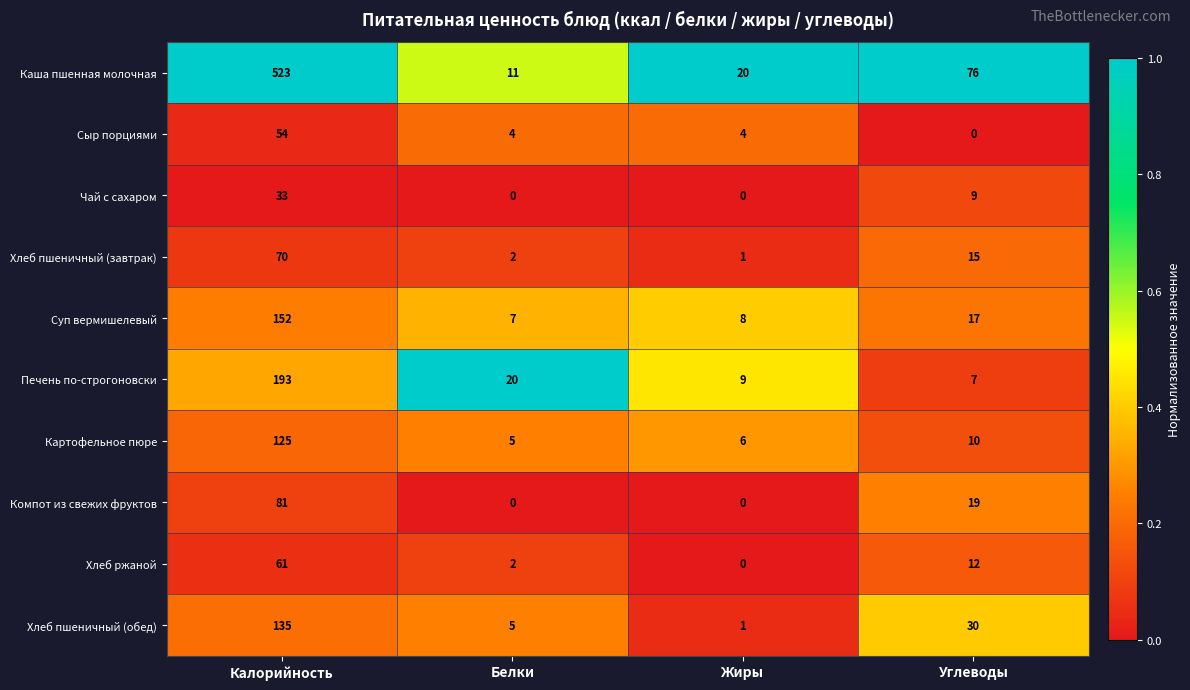

What is the total value across all series at Калорийность?

1427